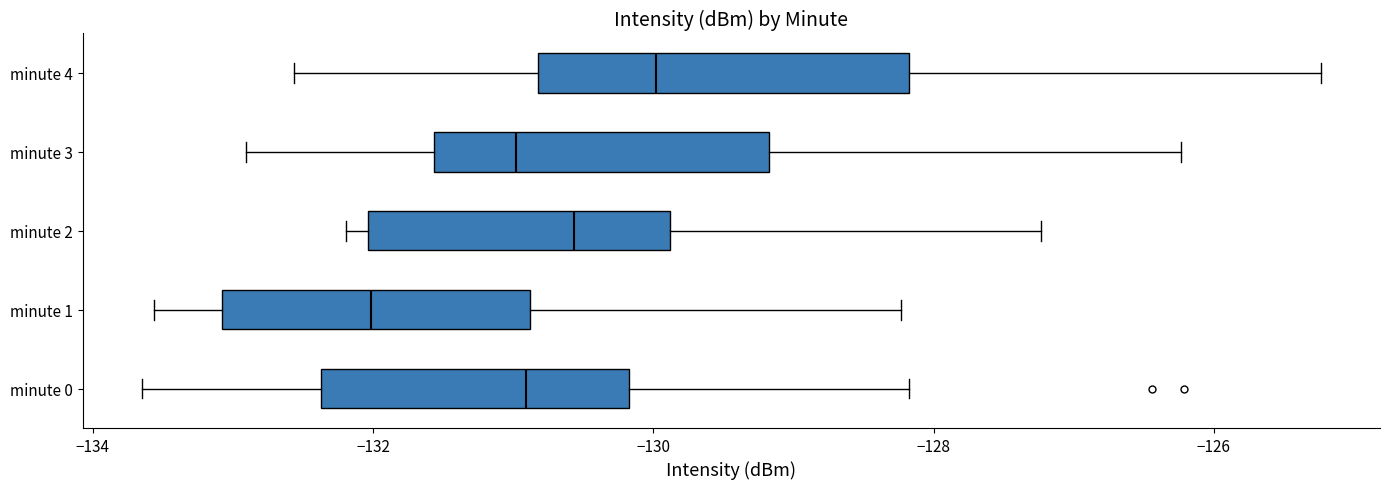

Reading bottom to top, read every box against the x-axis: the position of its median line, the range the box covers, and the ends of its whiskers. The values are not printed on the chart, so give them approximately, as read against the axis.

minute 0: median -131.0, box -132.4 to -130.2, whiskers -133.6 to -128.2
minute 1: median -132.0, box -133.0 to -130.8, whiskers -133.6 to -128.2
minute 2: median -130.6, box -132.0 to -129.8, whiskers -132.2 to -127.2
minute 3: median -131.0, box -131.6 to -129.2, whiskers -133.0 to -126.2
minute 4: median -130.0, box -130.8 to -128.2, whiskers -132.6 to -125.2